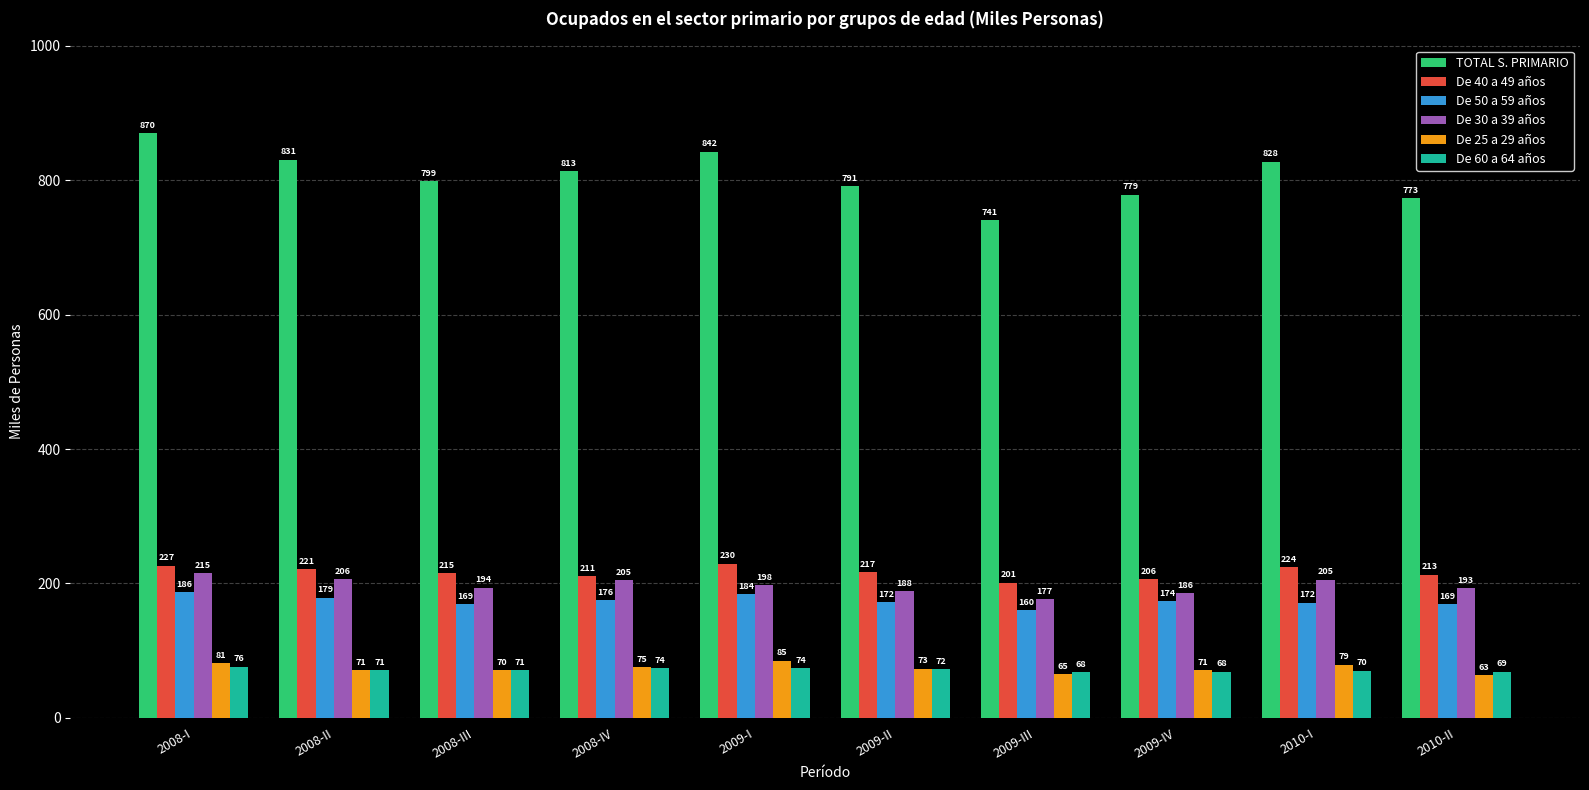

What are all the series names shown in the legend?

TOTAL S. PRIMARIO, De 40 a 49 años, De 50 a 59 años, De 30 a 39 años, De 25 a 29 años, De 60 a 64 años